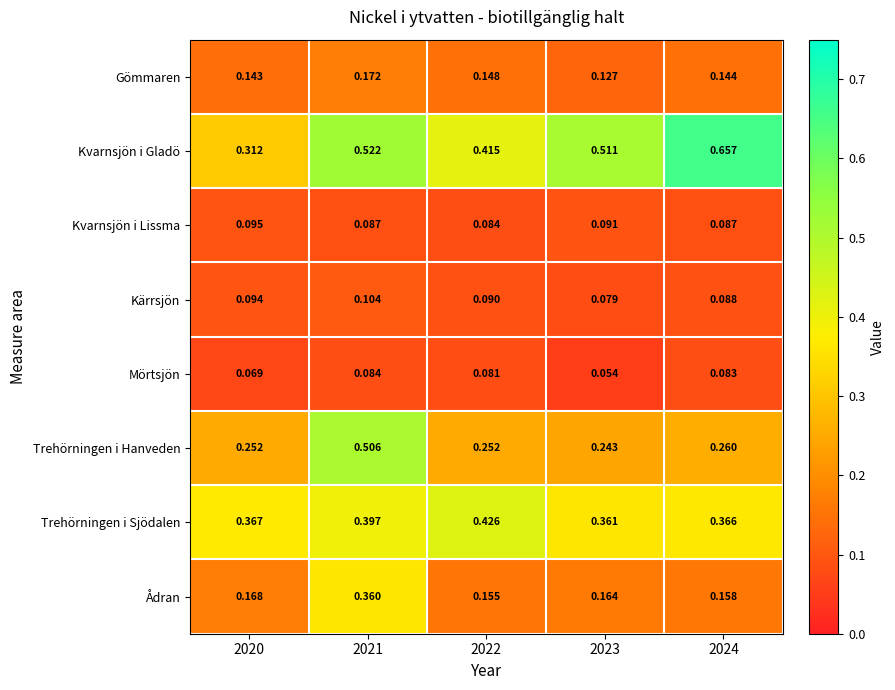

Is the value of Kärrsjön at 2020 greater than the value of Kvarnsjön i Gladö at 2021?

No